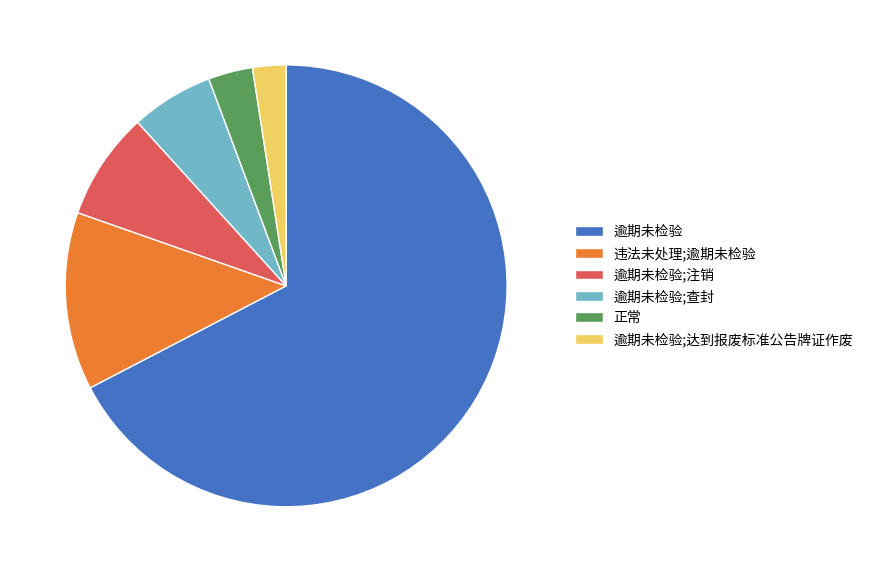

How many slices are in this pie chart?

6